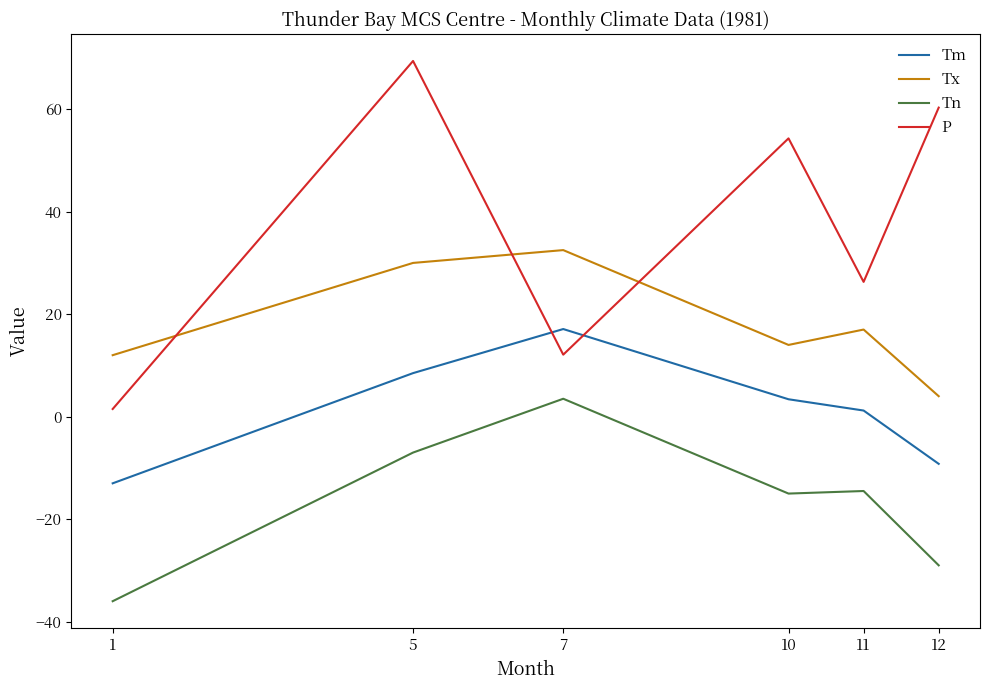

List the series in order of their peak value, lowest first.

Tn, Tm, Tx, P